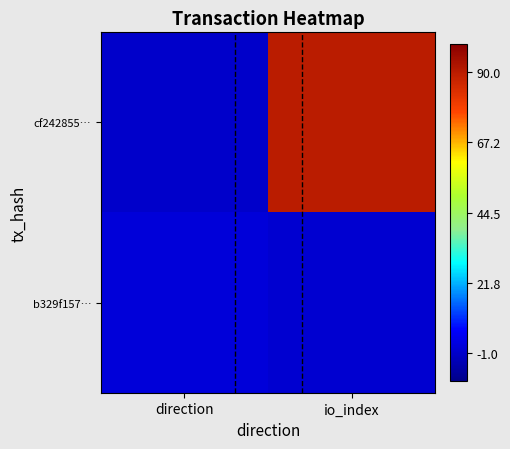

Reading left to right, transcribe all the data shown in this chart.

cf242855…: direction=-1	io_index=90
b329f157…: direction=1	io_index=0